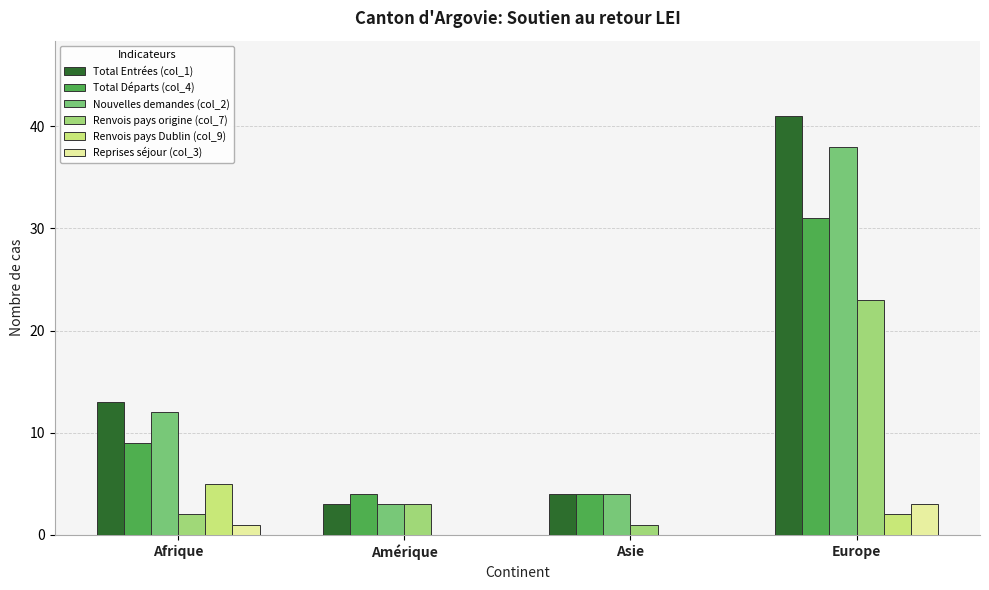

What is the maximum value shown in the chart?

41